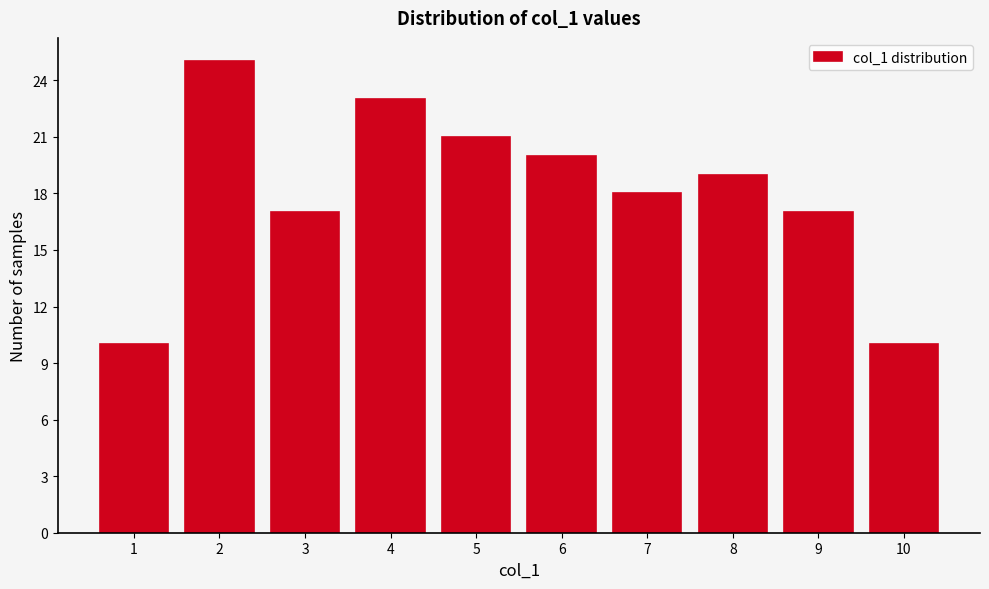

Reading left to right, list all the values displayed in this chart.

1=10	2=25	3=17	4=23	5=21	6=20	7=18	8=19	9=17	10=10